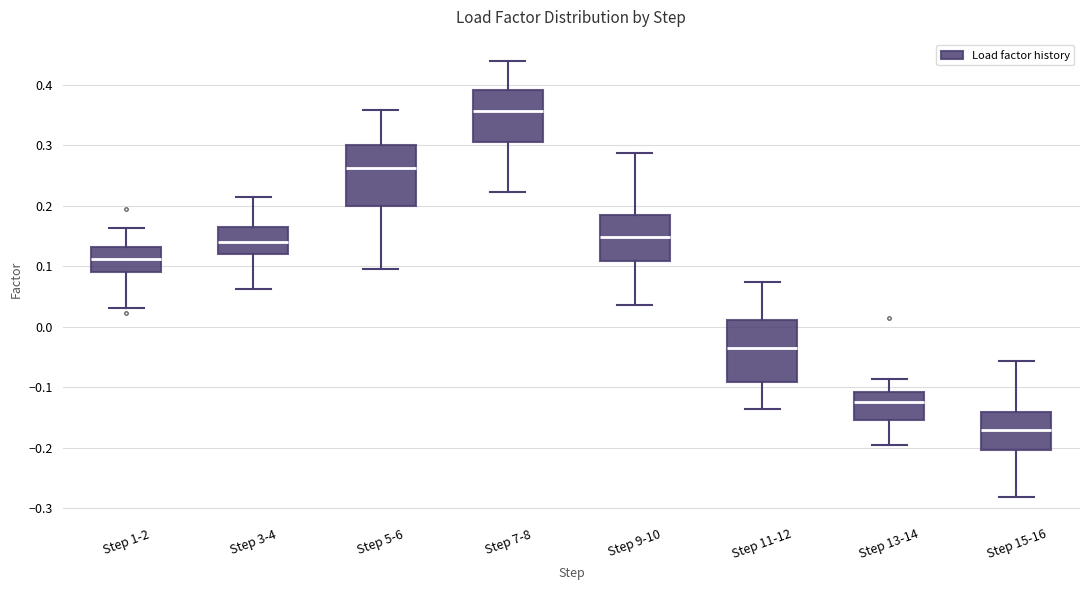

Reading left to right, transcribe this box plot: for each box, give where its median line is, the range the box spans, and where its two whiskers end, as read against the y-axis. The values are not printed on the chart, so give them approximately, as read against the axis.

Step 1-2: median 0.11, box 0.09 to 0.13, whiskers 0.03 to 0.16
Step 3-4: median 0.14, box 0.12 to 0.17, whiskers 0.06 to 0.21
Step 5-6: median 0.26, box 0.20 to 0.30, whiskers 0.10 to 0.36
Step 7-8: median 0.36, box 0.31 to 0.39, whiskers 0.22 to 0.44
Step 9-10: median 0.15, box 0.11 to 0.18, whiskers 0.04 to 0.29
Step 11-12: median -0.04, box -0.09 to 0.01, whiskers -0.14 to 0.07
Step 13-14: median -0.12, box -0.15 to -0.11, whiskers -0.20 to -0.09
Step 15-16: median -0.17, box -0.20 to -0.14, whiskers -0.28 to -0.06